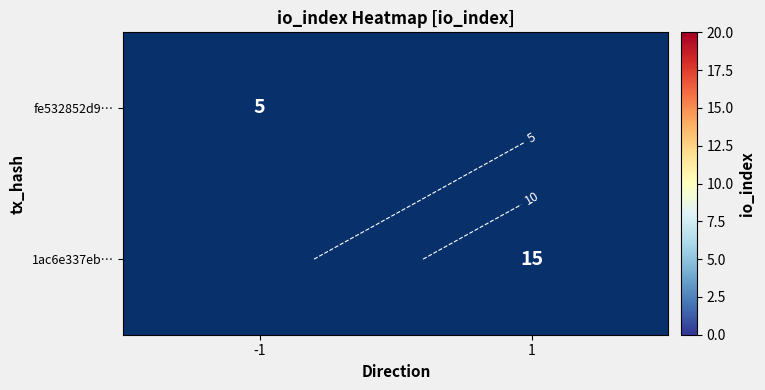

Where is 1ac6e337eb… nearest to the value 7?

-1